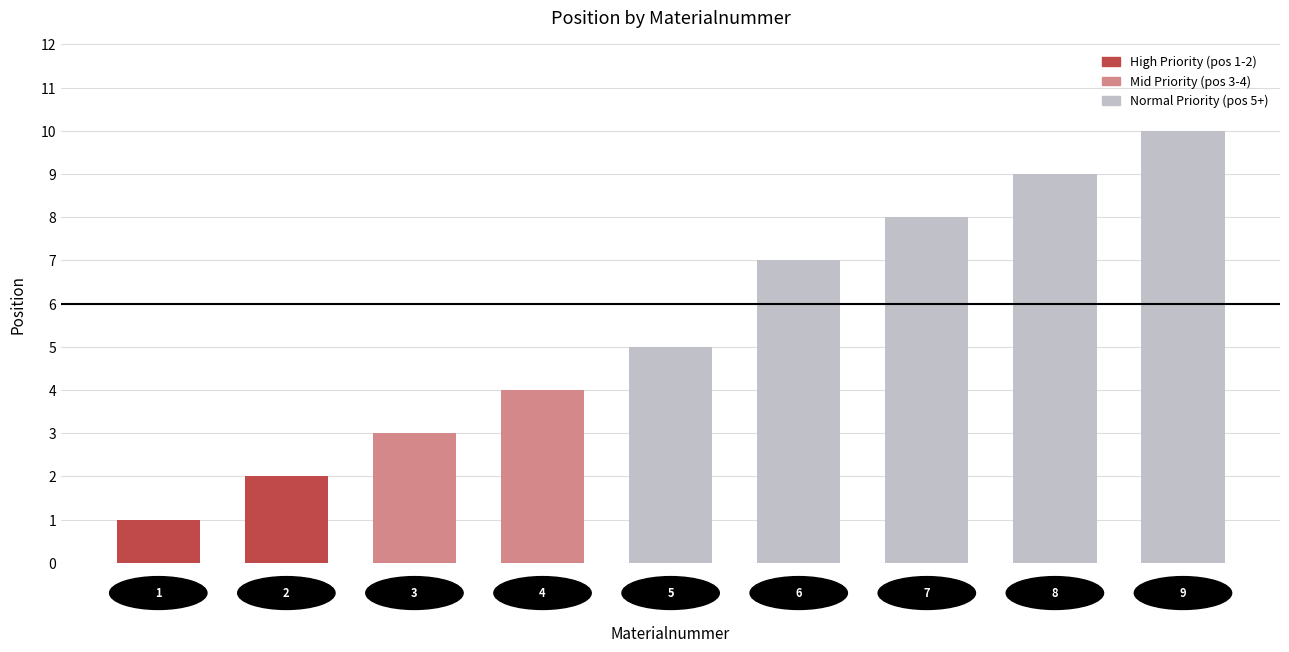

Does the chart contain any negative values?

No